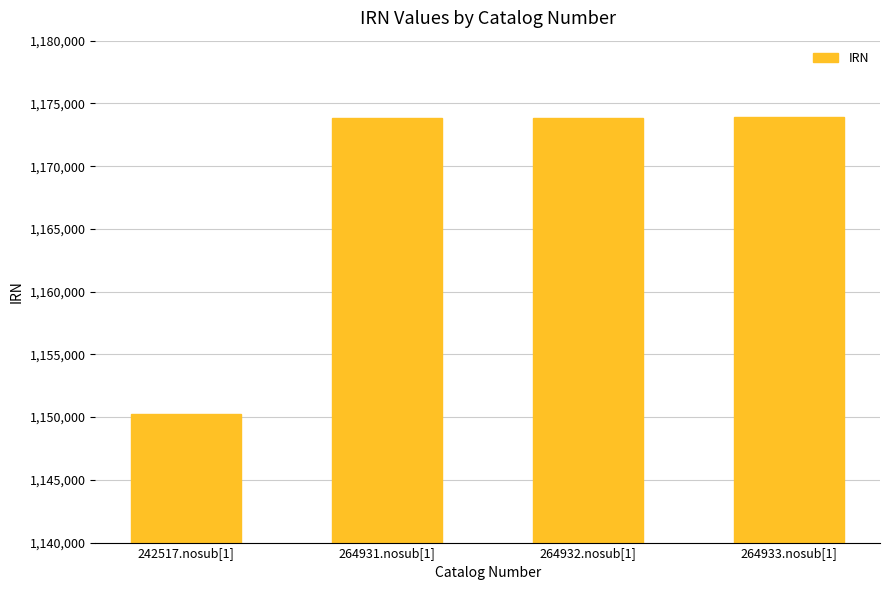

What is the change in value from 264931.nosub[1] to 264933.nosub[1]?

+2